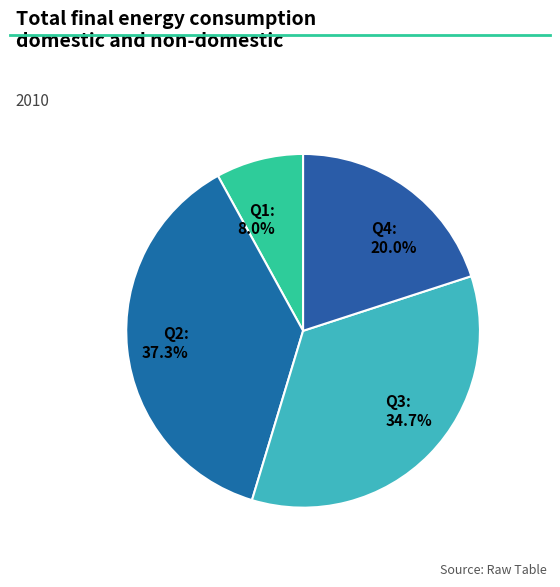

Is it true that Q1 is 8% of the pie?

True